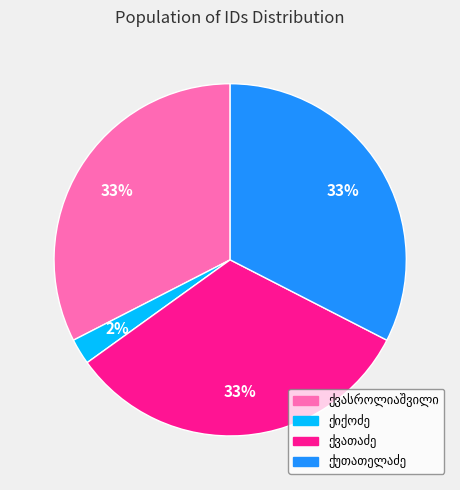

Is there a majority slice in this chart?

No